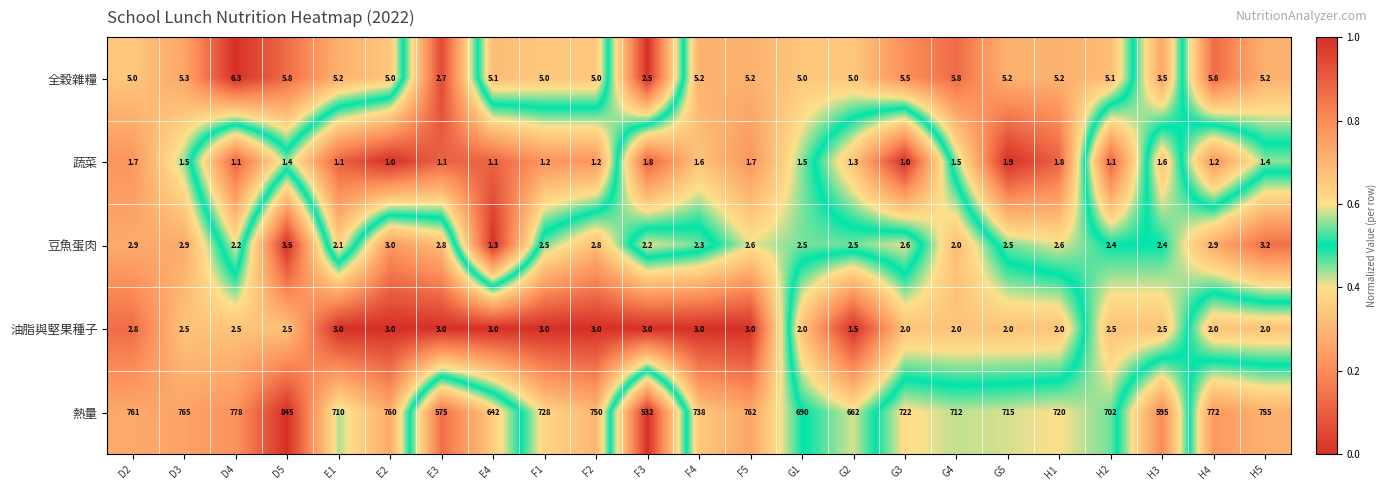

What is the difference between the second highest and second lowest values in the 全穀雜糧 series?

3.1